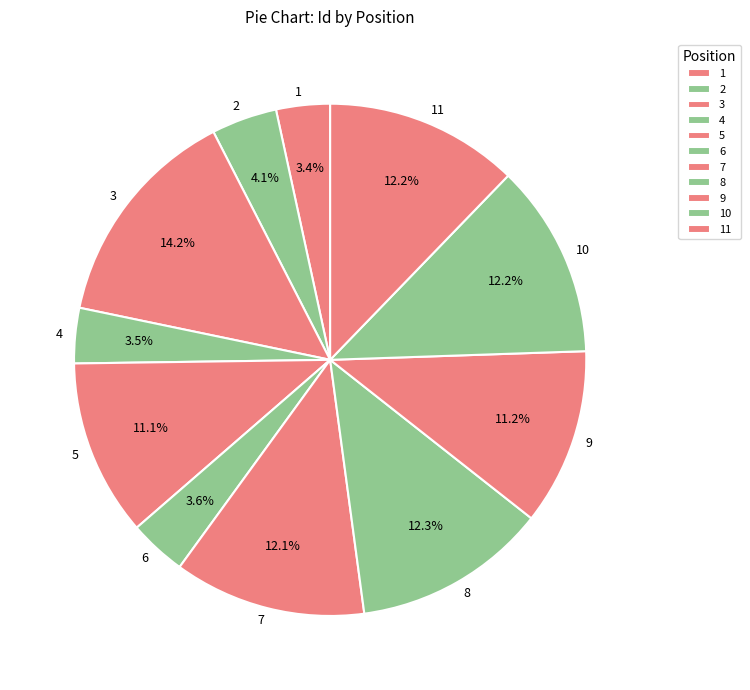

To the nearest percent, what is the difference between the 4 and 11 slice percentages?

9%